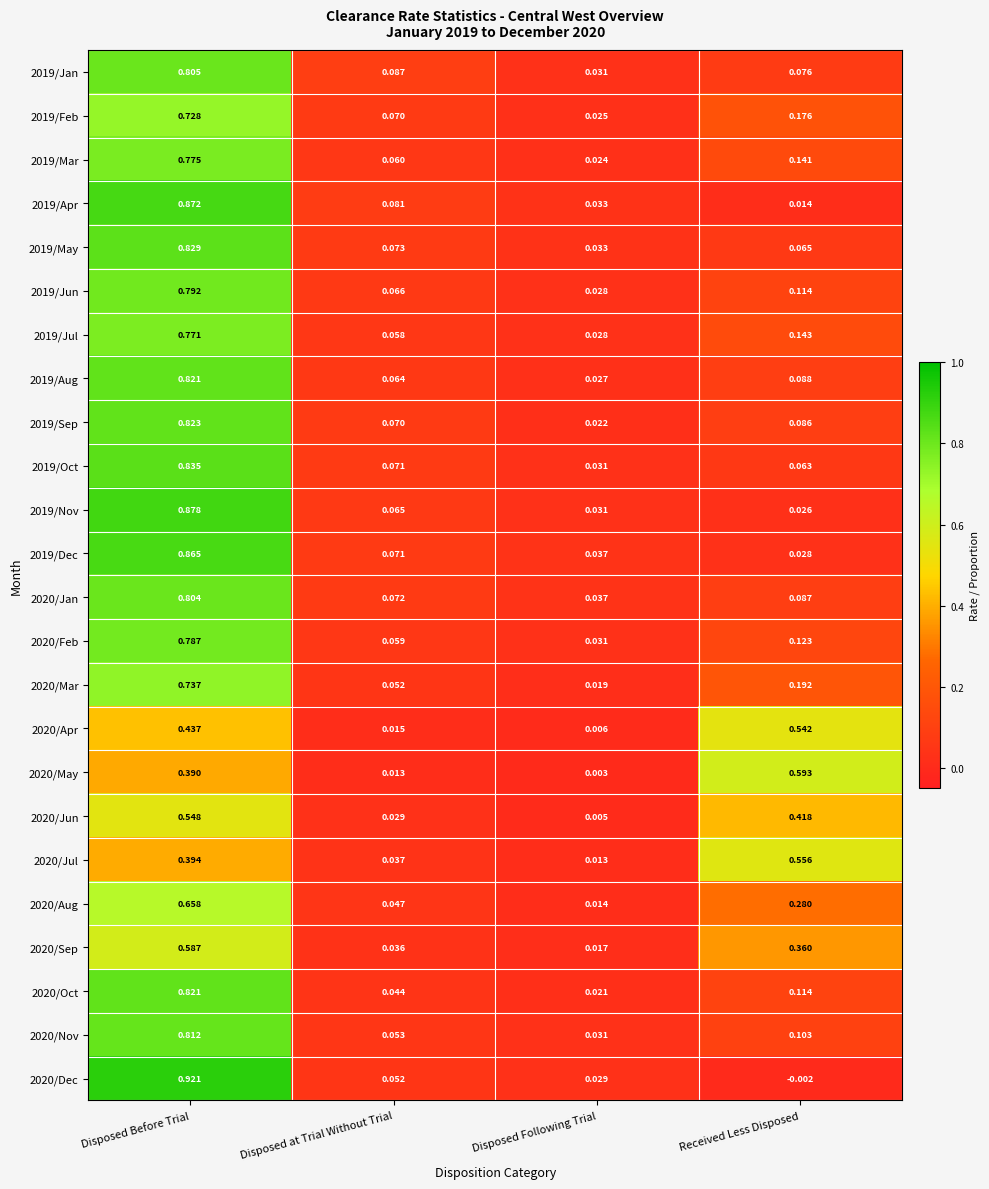

Is the value of 2019/Jun at Disposed Before Trial greater than the value of 2020/Sep at Received Less Disposed?

Yes